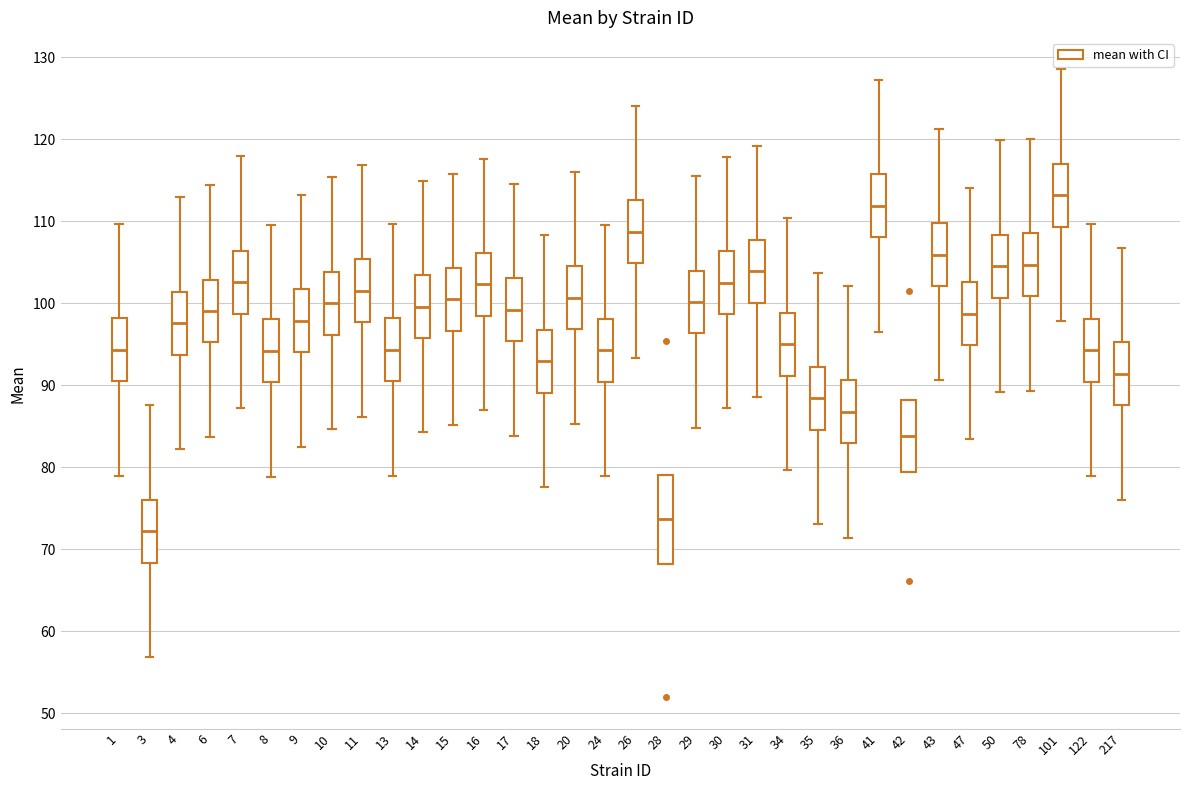

Reading left to right, transcribe this box plot: for each box, give where its median line is, the range the box spans, and where its two whiskers end, as read against the y-axis. The values are not printed on the chart, so give them approximately, as read against the axis.

1: median 94, box 90 to 98, whiskers 79 to 110
3: median 72, box 68 to 76, whiskers 57 to 88
4: median 98, box 94 to 101, whiskers 82 to 113
6: median 99, box 95 to 103, whiskers 84 to 114
7: median 103, box 99 to 106, whiskers 87 to 118
8: median 94, box 90 to 98, whiskers 79 to 110
9: median 98, box 94 to 102, whiskers 83 to 113
10: median 100, box 96 to 104, whiskers 85 to 115
11: median 102, box 98 to 105, whiskers 86 to 117
13: median 94, box 91 to 98, whiskers 79 to 110
14: median 100, box 96 to 103, whiskers 84 to 115
15: median 100, box 97 to 104, whiskers 85 to 116
16: median 102, box 98 to 106, whiskers 87 to 118
17: median 99, box 95 to 103, whiskers 84 to 115
18: median 93, box 89 to 97, whiskers 78 to 108
20: median 101, box 97 to 105, whiskers 85 to 116
24: median 94, box 90 to 98, whiskers 79 to 110
26: median 109, box 105 to 113, whiskers 93 to 124
28: median 74, box 68 to 79, whiskers 68 to 79
29: median 100, box 96 to 104, whiskers 85 to 116
30: median 103, box 99 to 106, whiskers 87 to 118
31: median 104, box 100 to 108, whiskers 89 to 119
34: median 95, box 91 to 99, whiskers 80 to 110
35: median 88, box 85 to 92, whiskers 73 to 104
36: median 87, box 83 to 91, whiskers 71 to 102
41: median 112, box 108 to 116, whiskers 97 to 127
42: median 84, box 79 to 88, whiskers 79 to 88
43: median 106, box 102 to 110, whiskers 91 to 121
47: median 99, box 95 to 103, whiskers 83 to 114
50: median 105, box 101 to 108, whiskers 89 to 120
78: median 105, box 101 to 109, whiskers 89 to 120
101: median 113, box 109 to 117, whiskers 98 to 129
122: median 94, box 90 to 98, whiskers 79 to 110
217: median 91, box 88 to 95, whiskers 76 to 107